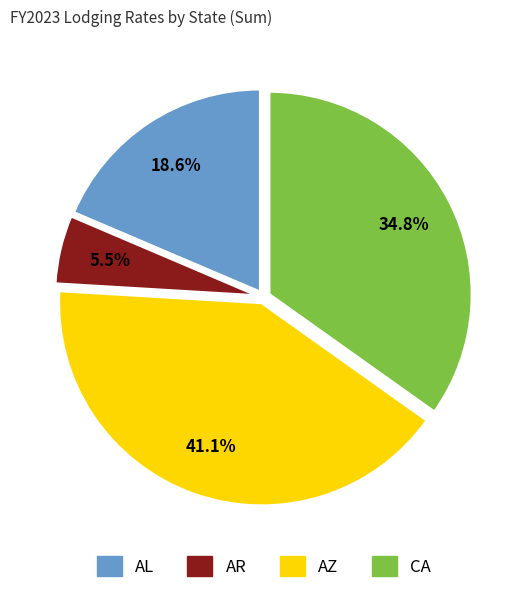

Is there a majority slice in this chart?

No